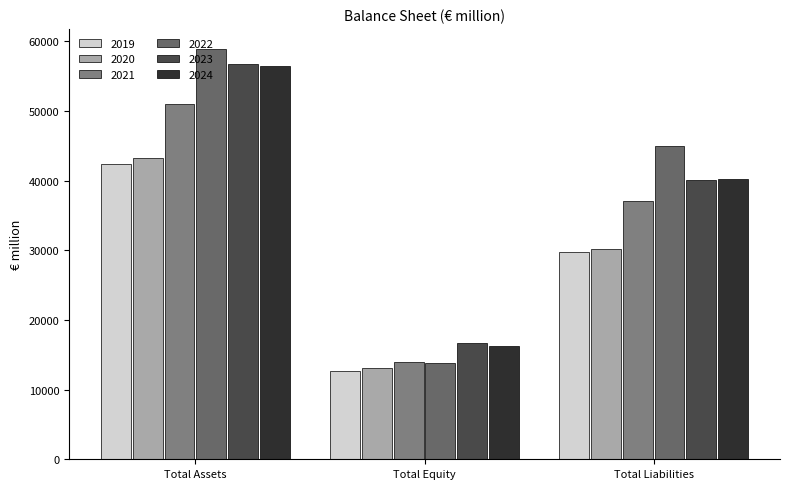

The value of 2021 at Total Equity is 13977.6. True or false?

True